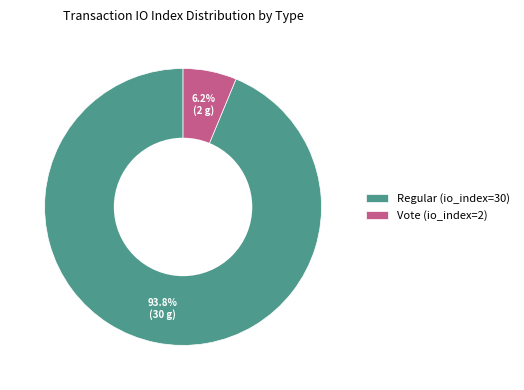

To the nearest percent, what is the average slice percentage?

50%